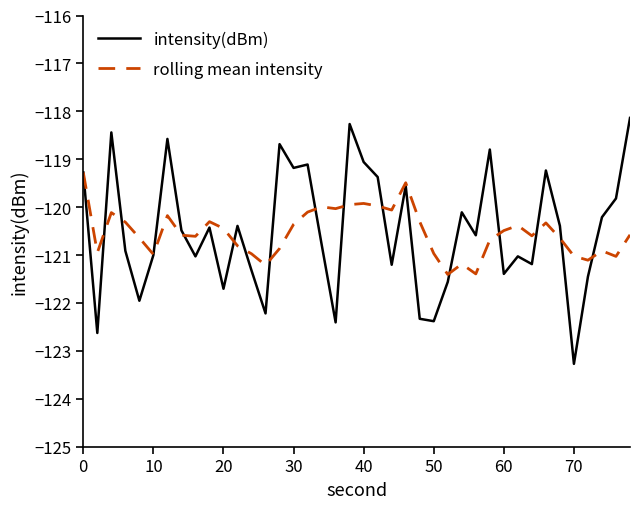

Which series has the largest range (max minus min)?

intensity(dBm)